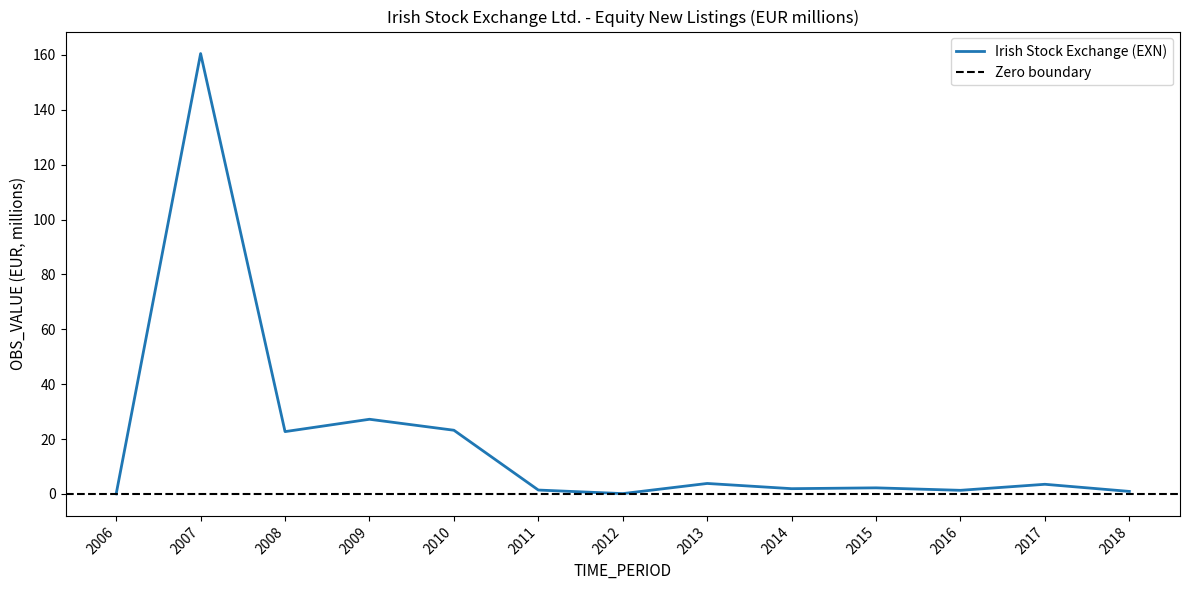

True or false: the data shows 0.0 at 2006.

True